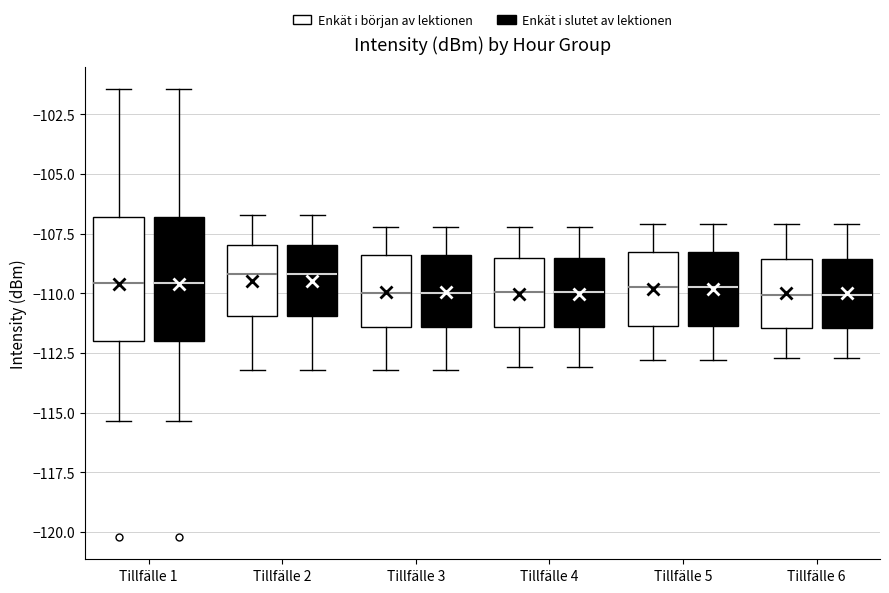

Reading left to right, read every box against the y-axis: the position of its median line, the range the box covers, and the ends of its whiskers. The values are not printed on the chart, so give them approximately, as read against the axis.

Tillfälle 1 (Enkät i början av lektionen): median -109.5, box -112.0 to -107.0, whiskers -115.5 to -101.5
Tillfälle 1 (Enkät i slutet av lektionen): median -109.5, box -112.0 to -107.0, whiskers -115.5 to -101.5
Tillfälle 2 (Enkät i början av lektionen): median -109.0, box -111.0 to -108.0, whiskers -113.0 to -106.5
Tillfälle 2 (Enkät i slutet av lektionen): median -109.0, box -111.0 to -108.0, whiskers -113.0 to -106.5
Tillfälle 3 (Enkät i början av lektionen): median -110.0, box -111.5 to -108.5, whiskers -113.0 to -107.0
Tillfälle 3 (Enkät i slutet av lektionen): median -110.0, box -111.5 to -108.5, whiskers -113.0 to -107.0
Tillfälle 4 (Enkät i början av lektionen): median -110.0, box -111.5 to -108.5, whiskers -113.0 to -107.0
Tillfälle 4 (Enkät i slutet av lektionen): median -110.0, box -111.5 to -108.5, whiskers -113.0 to -107.0
Tillfälle 5 (Enkät i början av lektionen): median -109.5, box -111.5 to -108.5, whiskers -113.0 to -107.0
Tillfälle 5 (Enkät i slutet av lektionen): median -109.5, box -111.5 to -108.5, whiskers -113.0 to -107.0
Tillfälle 6 (Enkät i början av lektionen): median -110.0, box -111.5 to -108.5, whiskers -112.5 to -107.0
Tillfälle 6 (Enkät i slutet av lektionen): median -110.0, box -111.5 to -108.5, whiskers -112.5 to -107.0